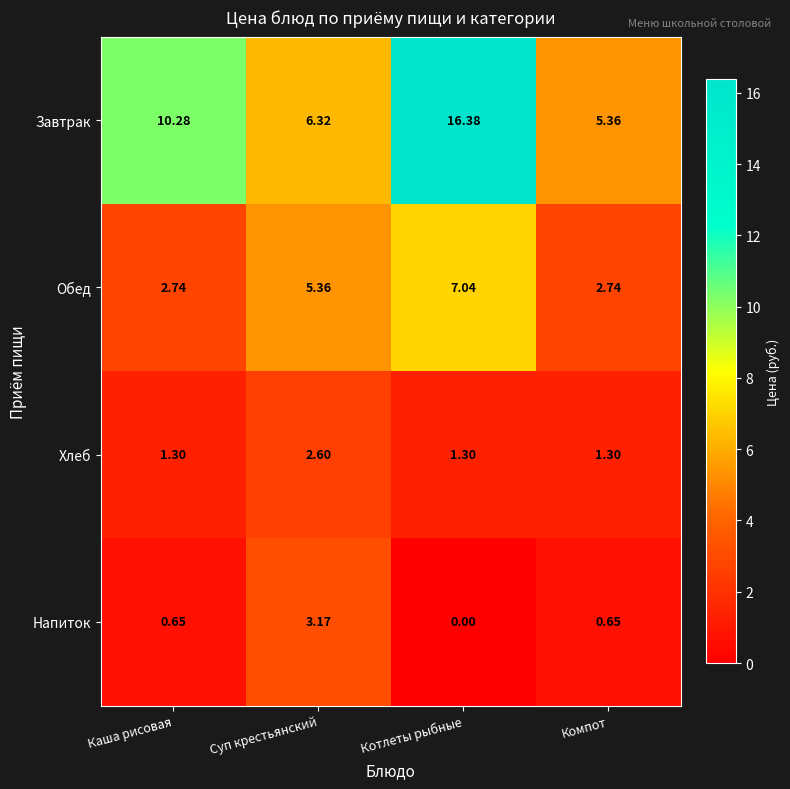

At which label is Завтрак closest to 10?

Каша рисовая